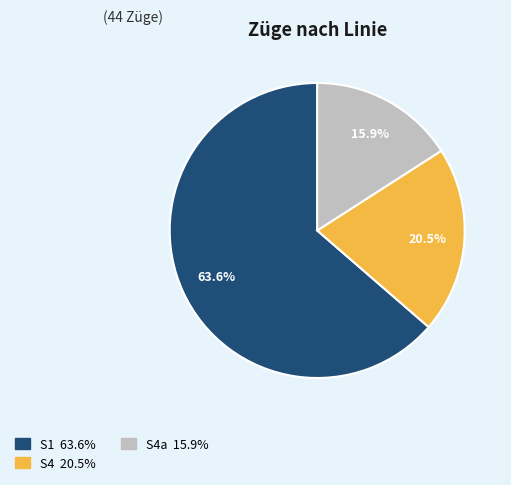

Is there any slice that represents more than half of the pie?

Yes